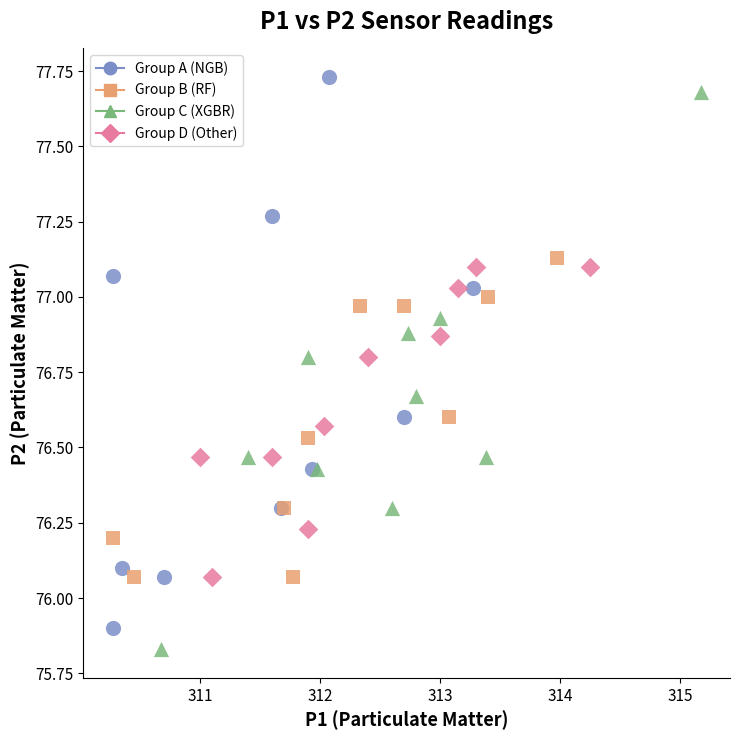

Which series contains the highest Y value?

Group A (NGB)